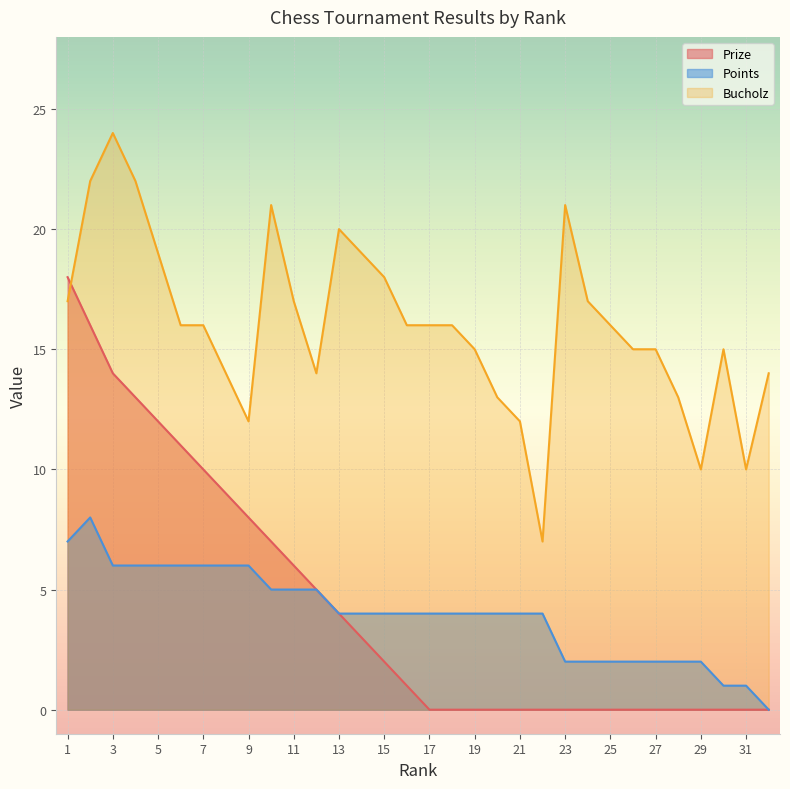

Reading left to right, transcribe all the data shown in this chart.

Prize: 1=18	2=16	3=14	4=13	5=12	6=11	7=10	8=9	9=8	10=7	11=6	12=5	13=4	14=3	15=2	16=1	17=0	18=0	19=0	20=0	21=0	22=0	23=0	24=0	25=0	26=0	27=0	28=0	29=0	30=0	31=0	32=0
Bucholz: 1=17	2=22	3=24	4=22	5=19	6=16	7=16	8=14	9=12	10=21	11=17	12=14	13=20	14=19	15=18	16=16	17=16	18=16	19=15	20=13	21=12	22=7	23=21	24=17	25=16	26=15	27=15	28=13	29=10	30=15	31=10	32=14
Points: 1=7	2=8	3=6	4=6	5=6	6=6	7=6	8=6	9=6	10=5	11=5	12=5	13=4	14=4	15=4	16=4	17=4	18=4	19=4	20=4	21=4	22=4	23=2	24=2	25=2	26=2	27=2	28=2	29=2	30=1	31=1	32=0